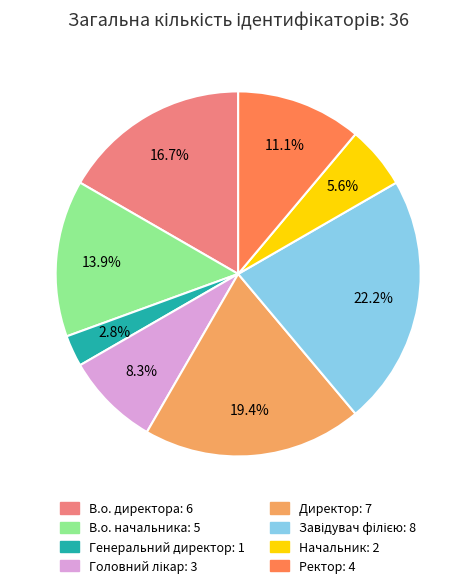

The В.о. начальника slice represents 1% of the pie. True or false?

False